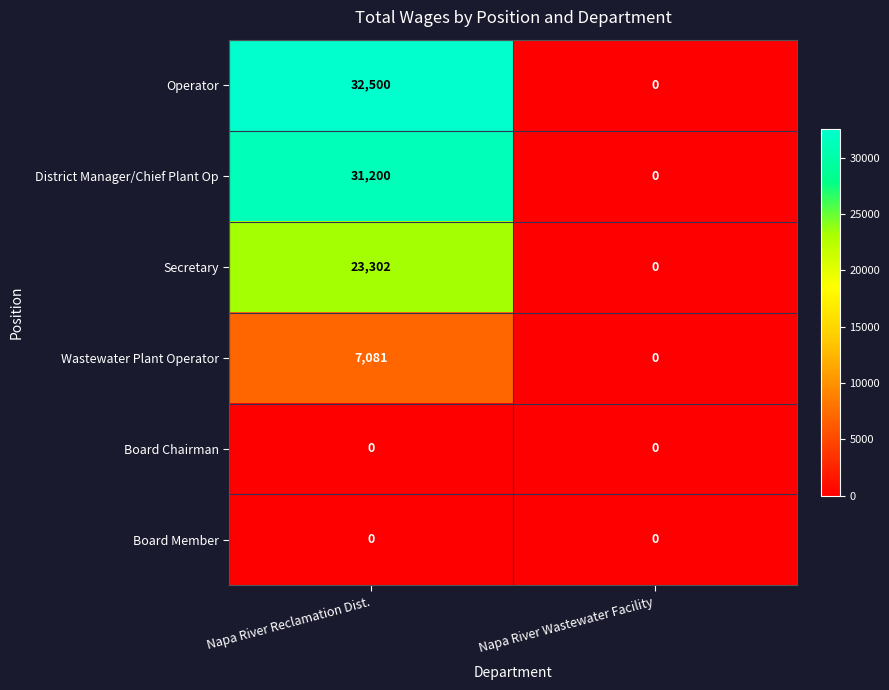

Reading left to right, extract all data points from this chart.

Operator: 32500	0
District Manager/Chief Plant Op: 31200	0
Secretary: 23302	0
Wastewater Plant Operator: 7081	0
Board Chairman: 0	0
Board Member: 0	0